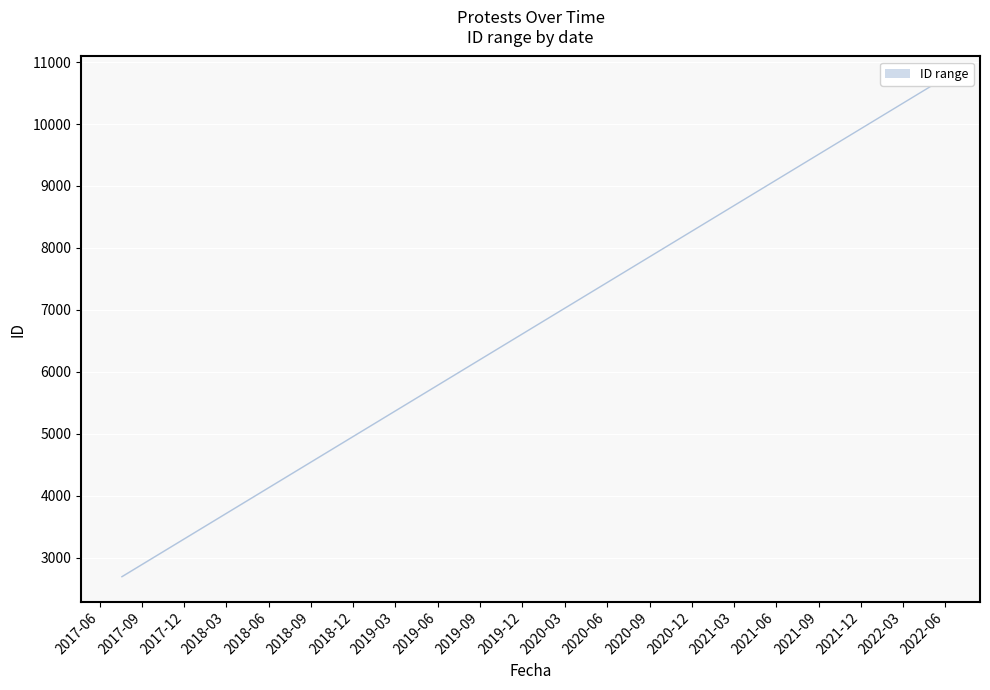

Where does the data first go above 2693?

2017-07-19